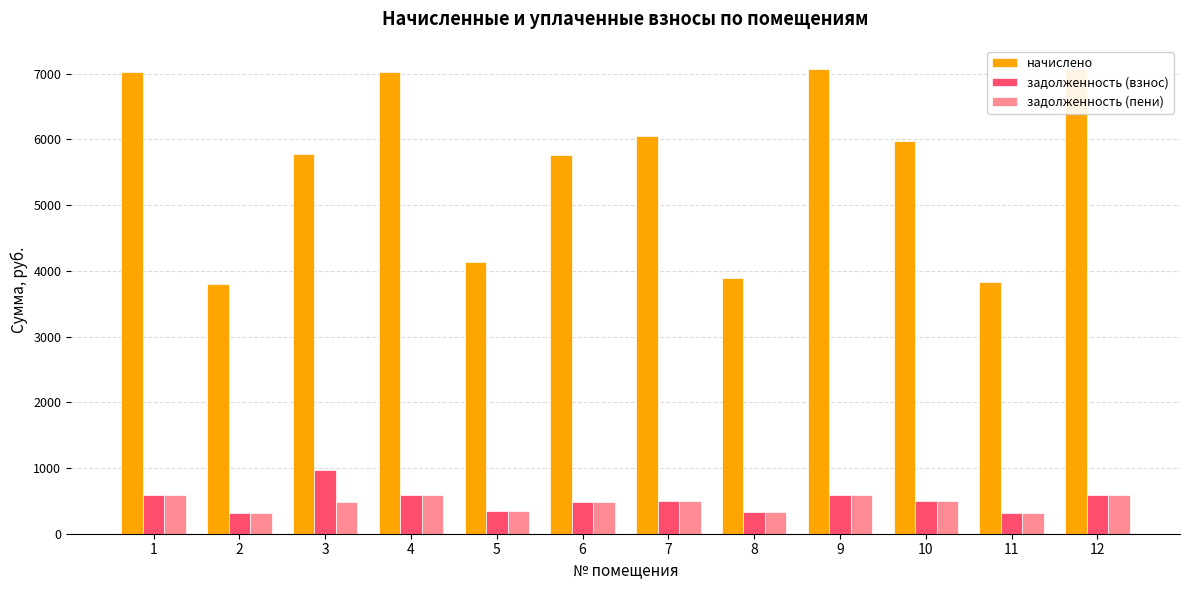

What is the difference between the highest and lowest values at 7?

5543.1